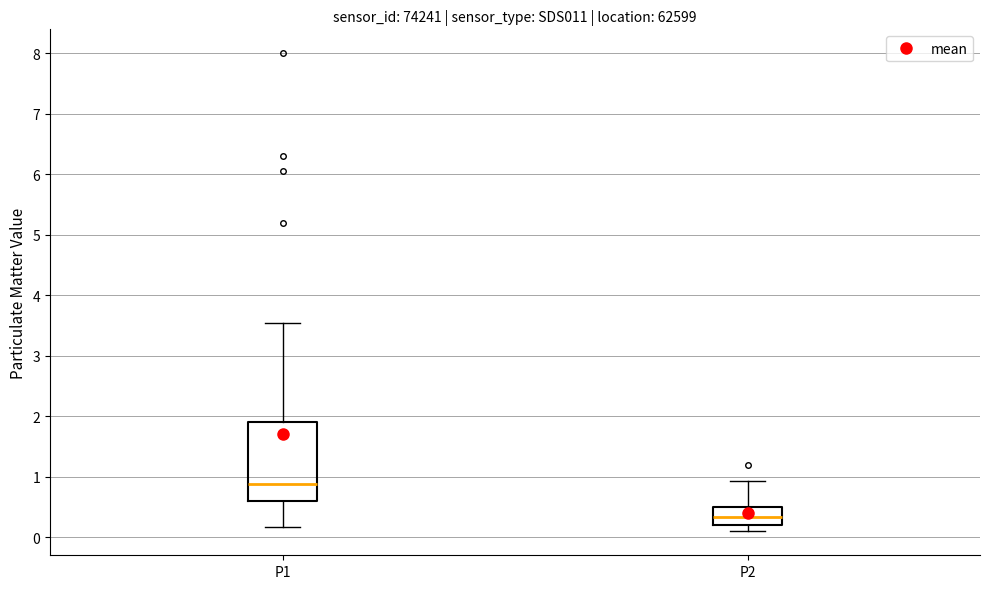

Which box's median line is the highest?

P1